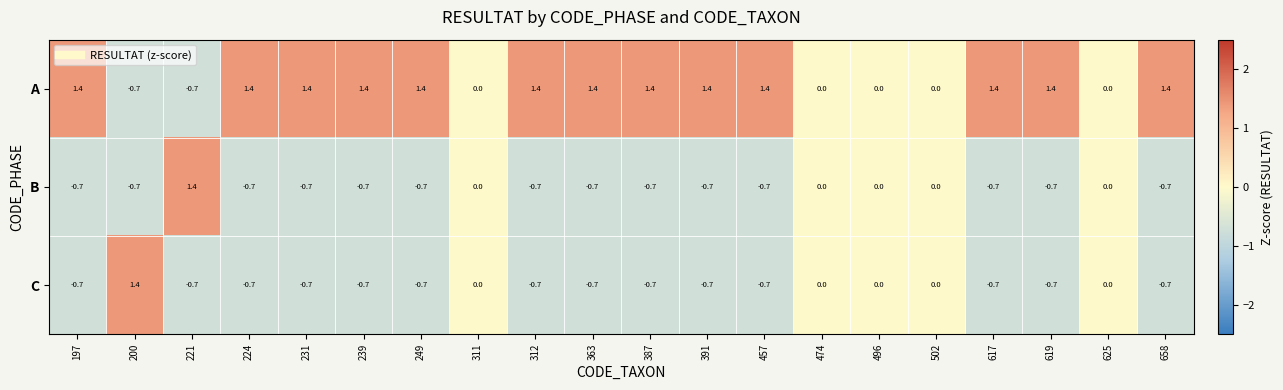

Which series has the largest total across all categories?

A